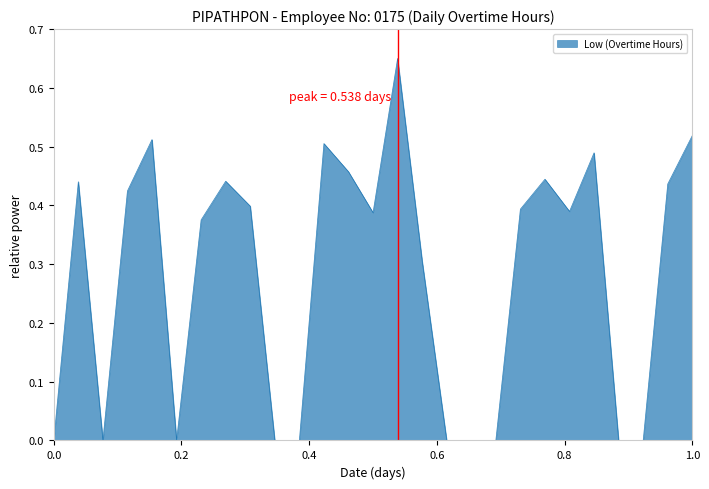

What is the difference between the second highest and minimum values?

0.5